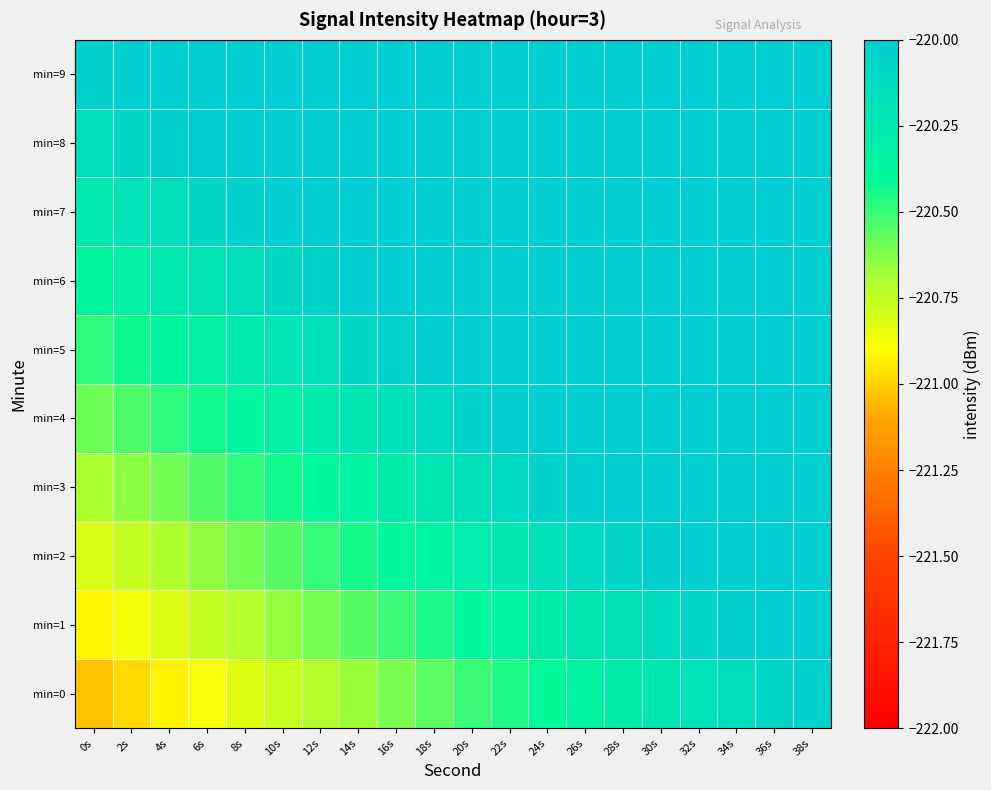

At 36s, list the series in order from smallest to largest.

min=0, min=1, min=2, min=3, min=4, min=5, min=6, min=7, min=8, min=9